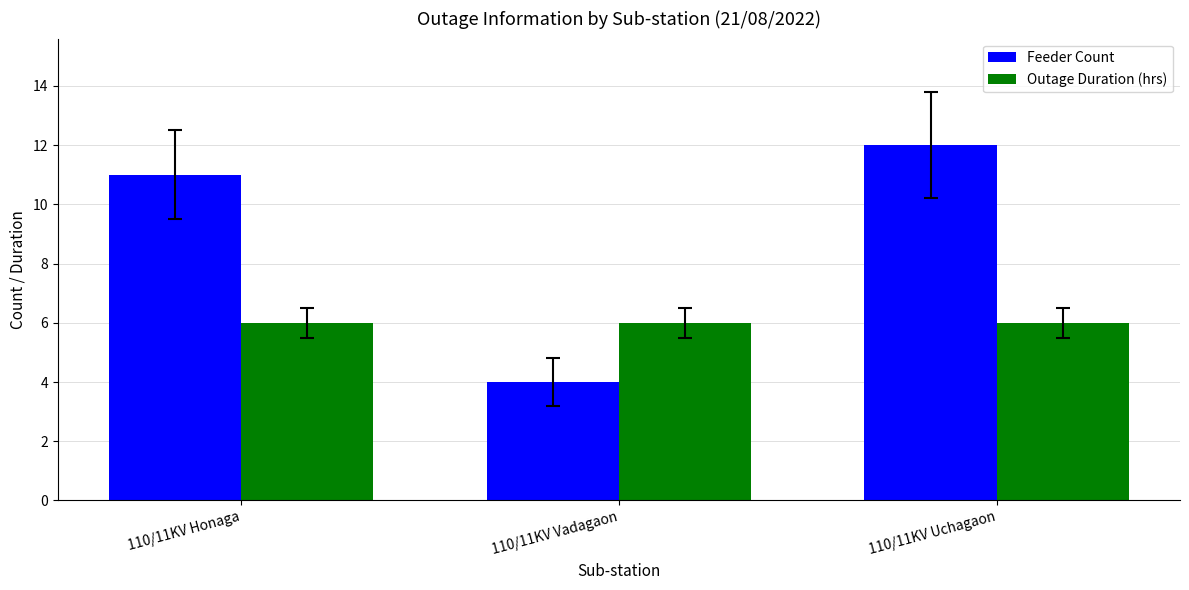

Which series has the widest spread of values?

Feeder Count